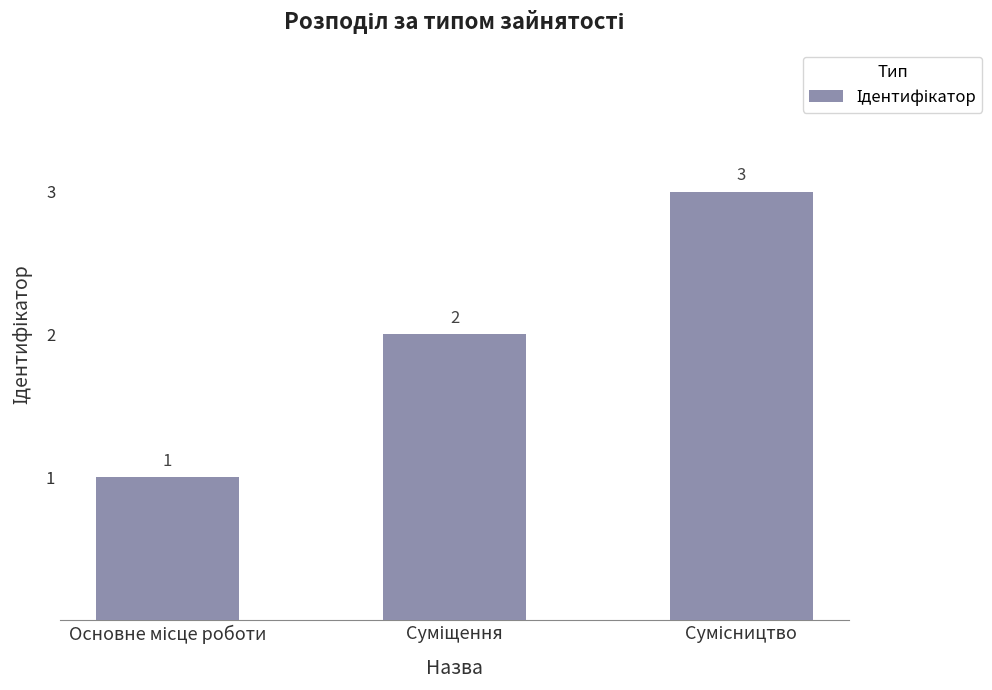

What is the value of the 1st bar from the left?

1